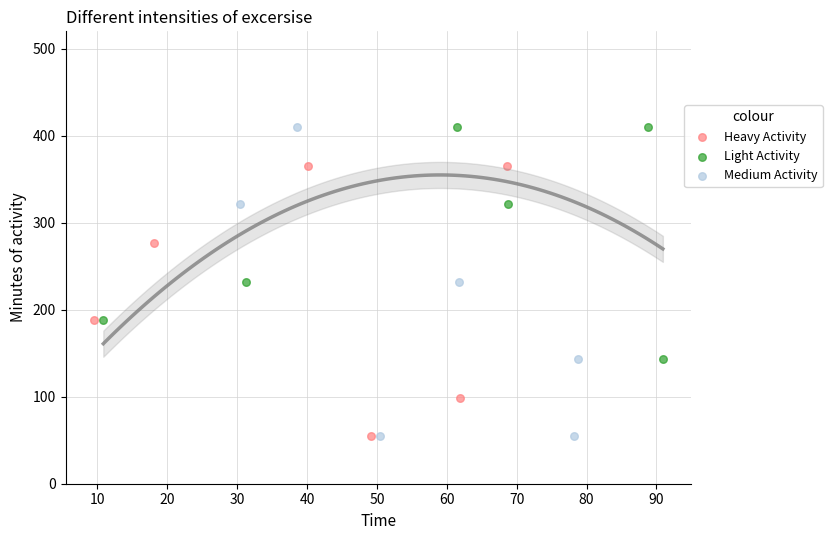

Which series has the largest Y range (max minus min)?

Medium Activity